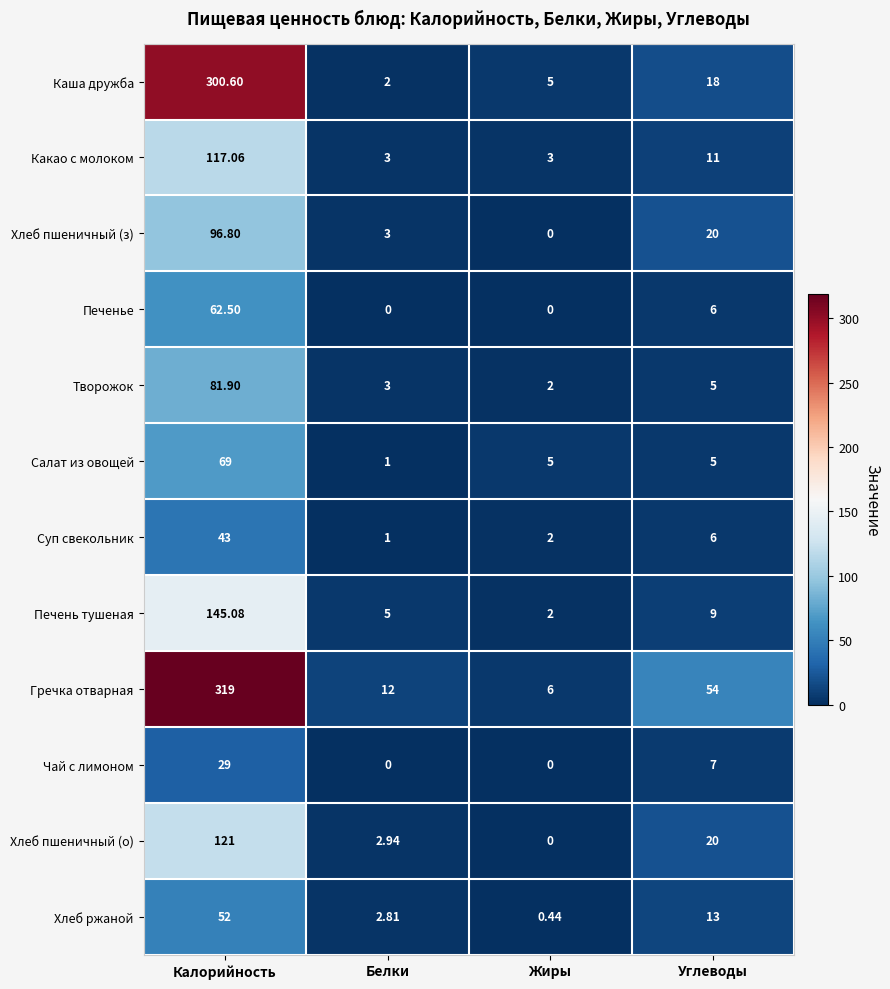

List the series in order of their peak value, lowest first.

Чай с лимоном, Суп свекольник, Хлеб ржаной, Печенье, Салат из овощей, Творожок, Хлеб пшеничный (з), Какао с молоком, Хлеб пшеничный (о), Печень тушеная, Каша дружба, Гречка отварная